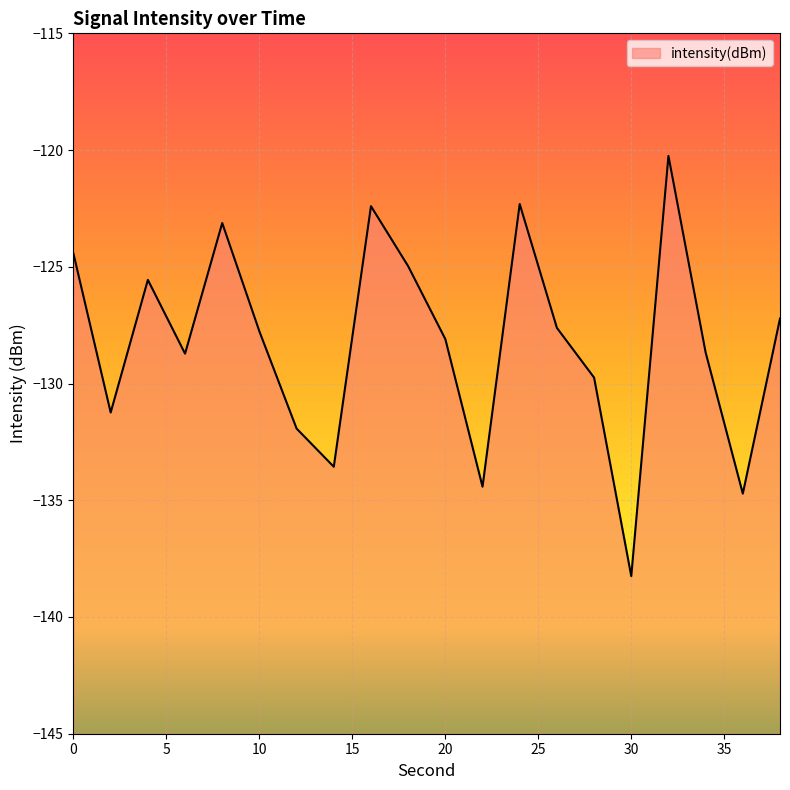

Reading left to right, transcribe all the data shown in this chart.

-124.4	-131.2	-125.6	-128.7	-123.1	-127.8	-131.9	-133.6	-122.4	-125.0	-128.1	-134.4	-122.3	-127.6	-129.7	-138.3	-120.3	-128.7	-134.7	-127.2